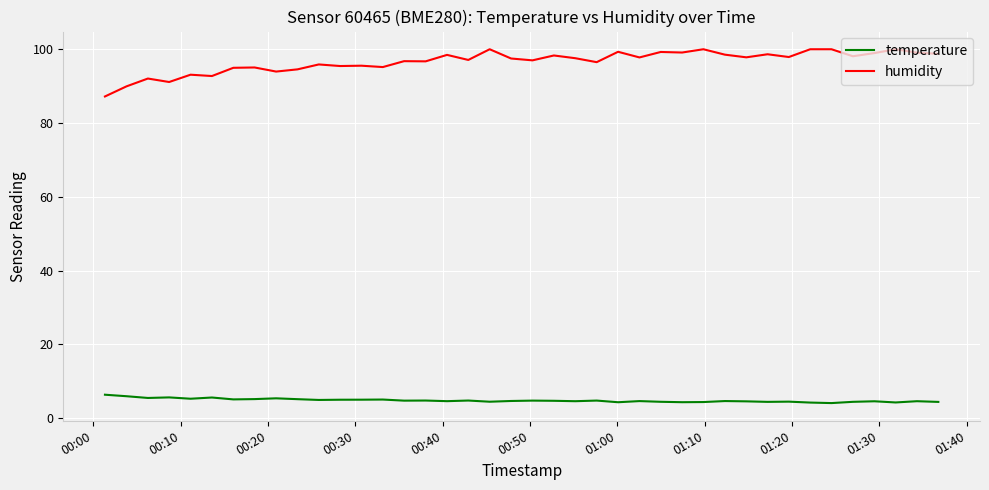

How many lines are shown in the chart?

2